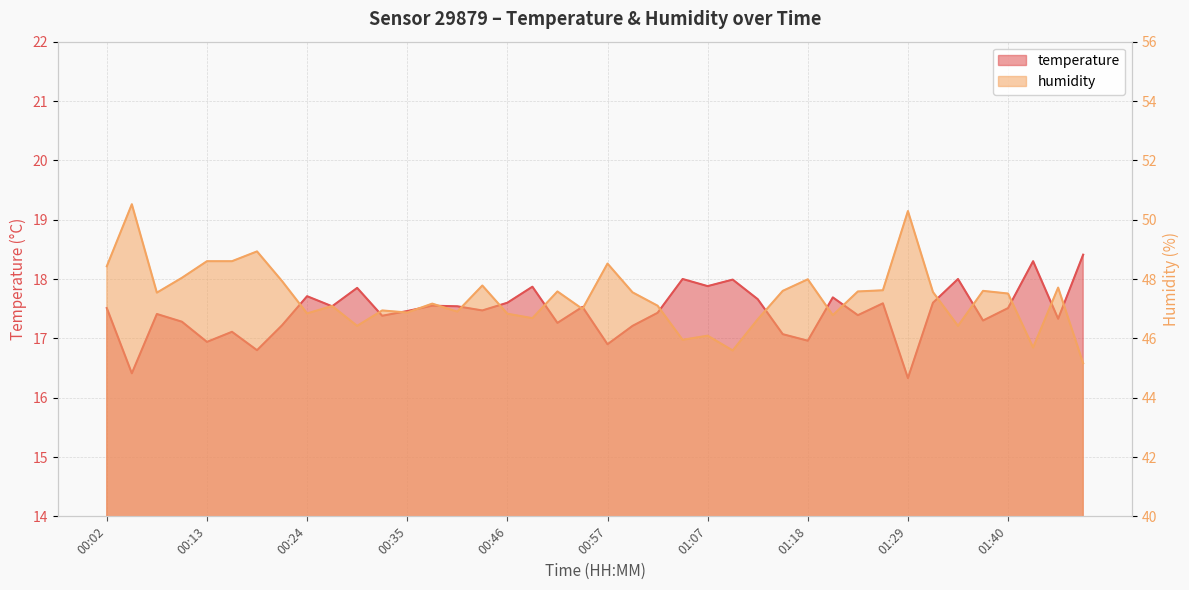

Reading right to left, transcribe all the data shown in this chart.

temperature: 01:49=18.4	01:46=17.3	01:43=18.3	01:40=17.5	01:38=17.3	01:35=18.0	01:32=17.6	01:29=16.3	01:27=17.6	01:24=17.4	01:21=17.7	01:18=17.0	01:16=17.1	01:13=17.7	01:10=18.0	01:07=17.9	01:05=18.0	01:02=17.4	00:59=17.2	00:57=16.9	00:54=17.5	00:51=17.3	00:48=17.9	00:46=17.6	00:43=17.5	00:40=17.5	00:37=17.6	00:35=17.5	00:32=17.4	00:29=17.9	00:26=17.5	00:24=17.7	00:21=17.2	00:18=16.8	00:15=17.1	00:13=16.9	00:10=17.3	00:07=17.4	00:04=16.4	00:02=17.5
humidity: 01:49=45.2	01:46=47.7	01:43=45.7	01:40=47.5	01:38=47.6	01:35=46.4	01:32=47.6	01:29=50.3	01:27=47.6	01:24=47.6	01:21=46.8	01:18=48.0	01:16=47.6	01:13=46.6	01:10=45.6	01:07=46.1	01:05=46.0	01:02=47.1	00:59=47.5	00:57=48.5	00:54=47.0	00:51=47.6	00:48=46.7	00:46=46.8	00:43=47.8	00:40=46.9	00:37=47.2	00:35=46.9	00:32=46.9	00:29=46.4	00:26=47.1	00:24=46.8	00:21=47.9	00:18=48.9	00:15=48.6	00:13=48.6	00:10=48.0	00:07=47.5	00:04=50.5	00:02=48.4